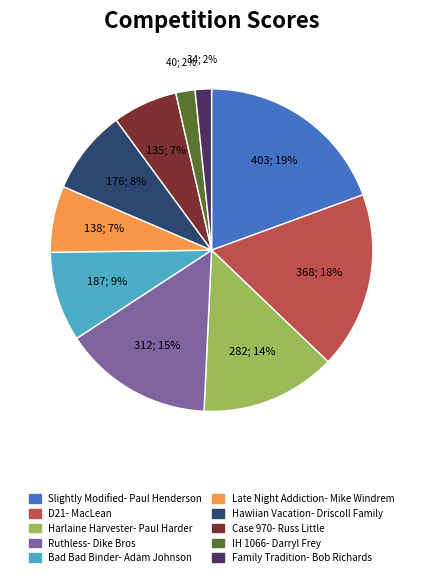

Is the sum of Bad Bad Binder- Adam Johnson and Late Night Addiction- Mike Windrem greater than half?

No